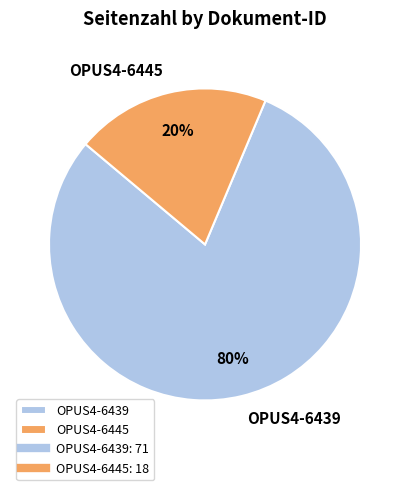

Between OPUS4-6439 and OPUS4-6445, which is larger?

OPUS4-6439